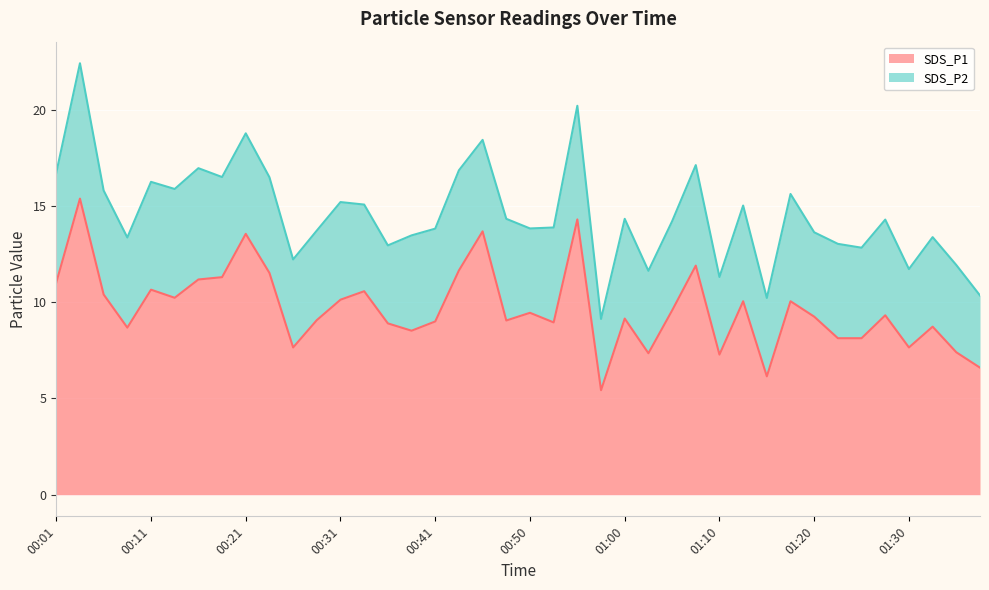

Read the value at 00:33.

10.6